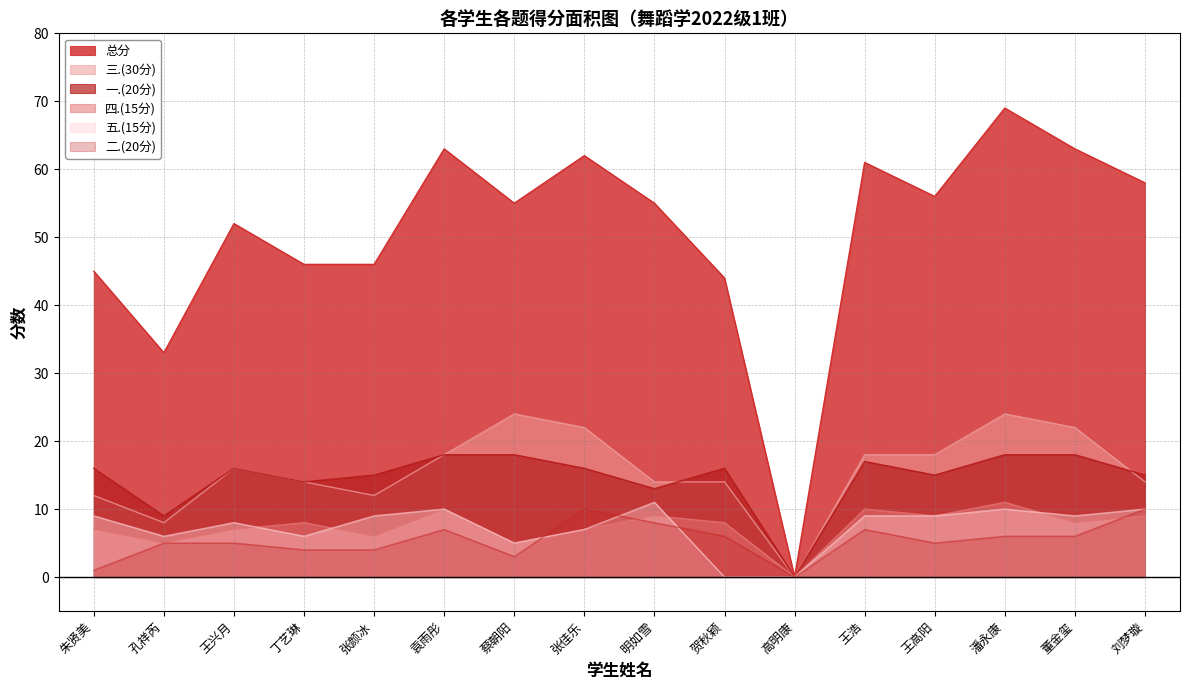

What are all the series names shown in the legend?

总分, 三.(30分), 一.(20分), 四.(15分), 五.(15分), 二.(20分)